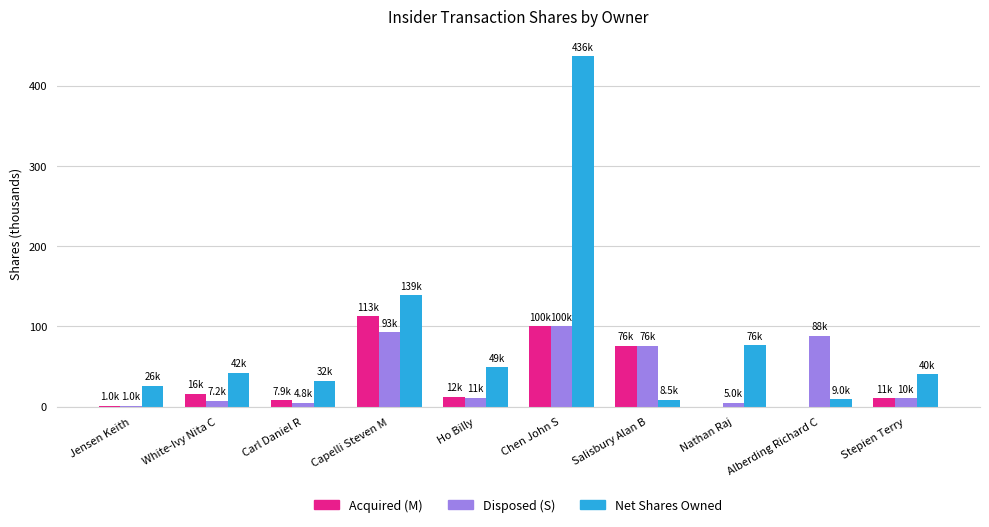

True or false: Net Shares Owned has a value of 32.0 at Carl Daniel R.

True